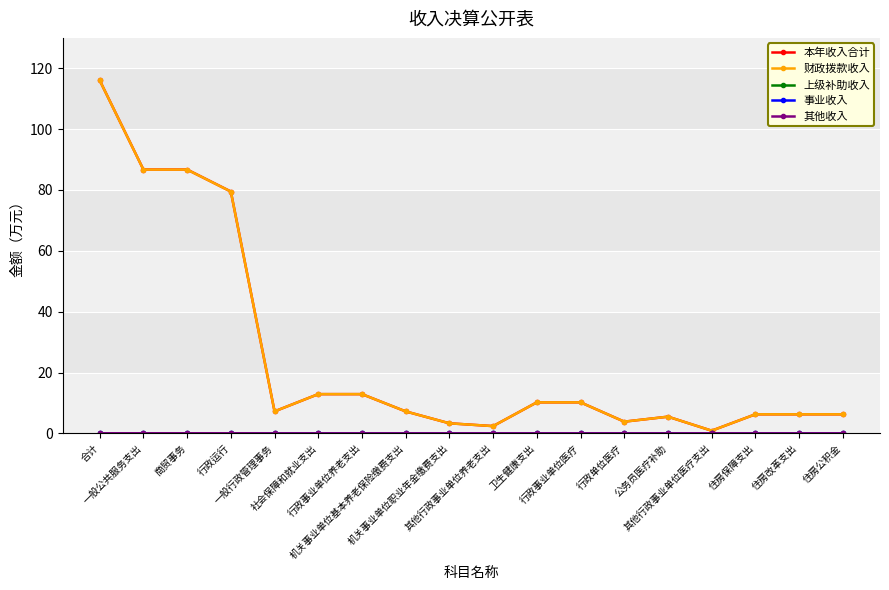

What is the sum of the 财政拨款收入 values at 住房改革支出 and 住房公积金?

12.5